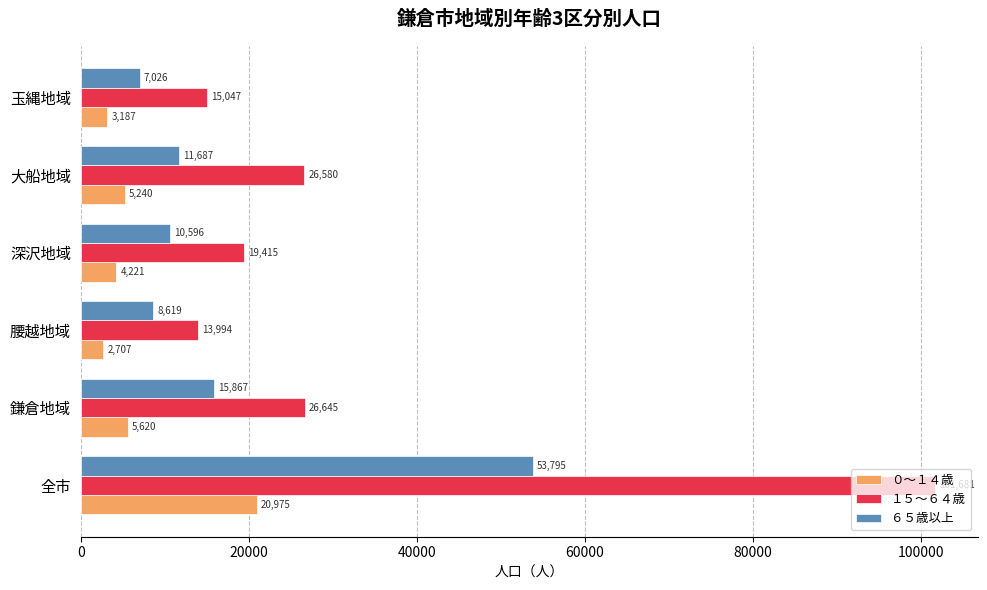

Which series has the largest total across all categories?

１５～６４歳